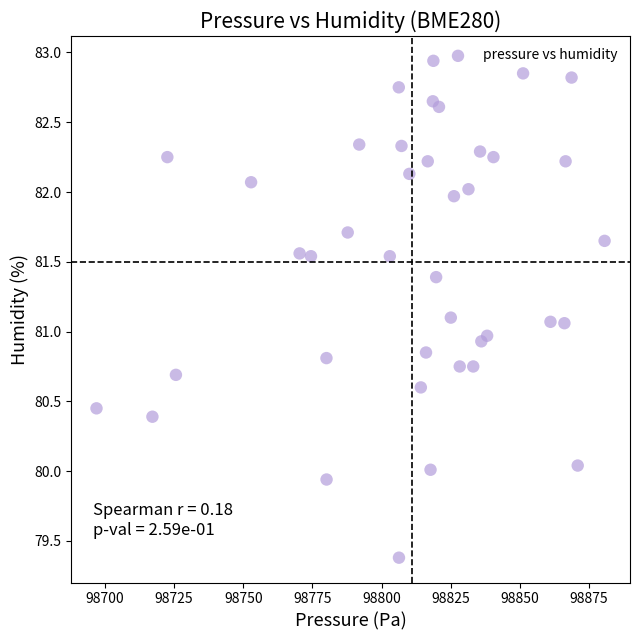

Count the number of points in this scatter plot.

40